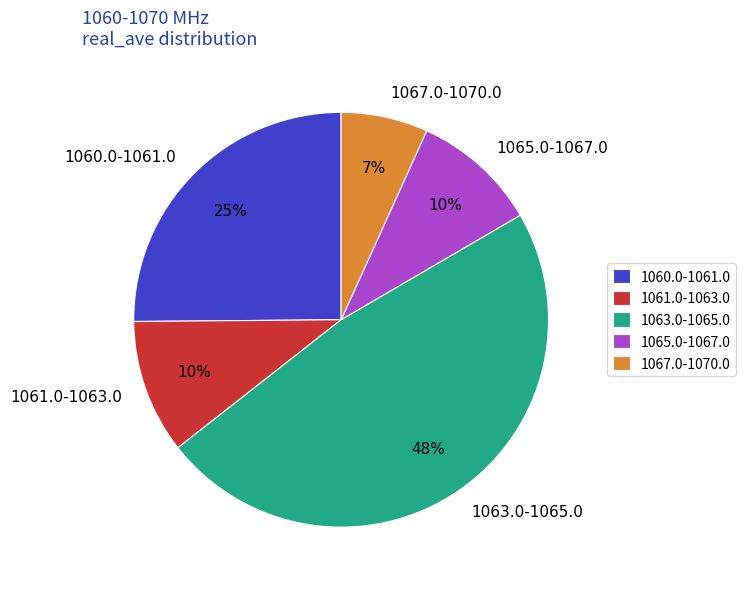

To the nearest percent, what is the difference between the largest and smallest slice percentages?

41%